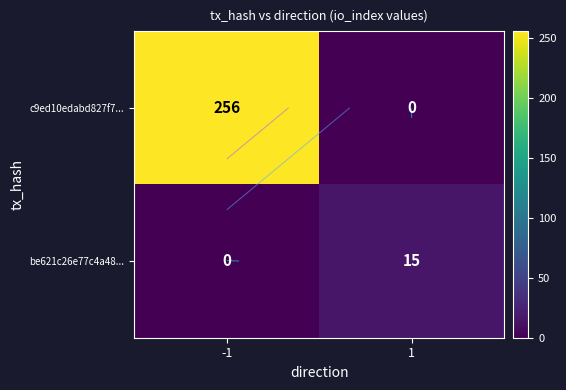

Which series has the largest range (max minus min)?

c9ed10edabd827f7...